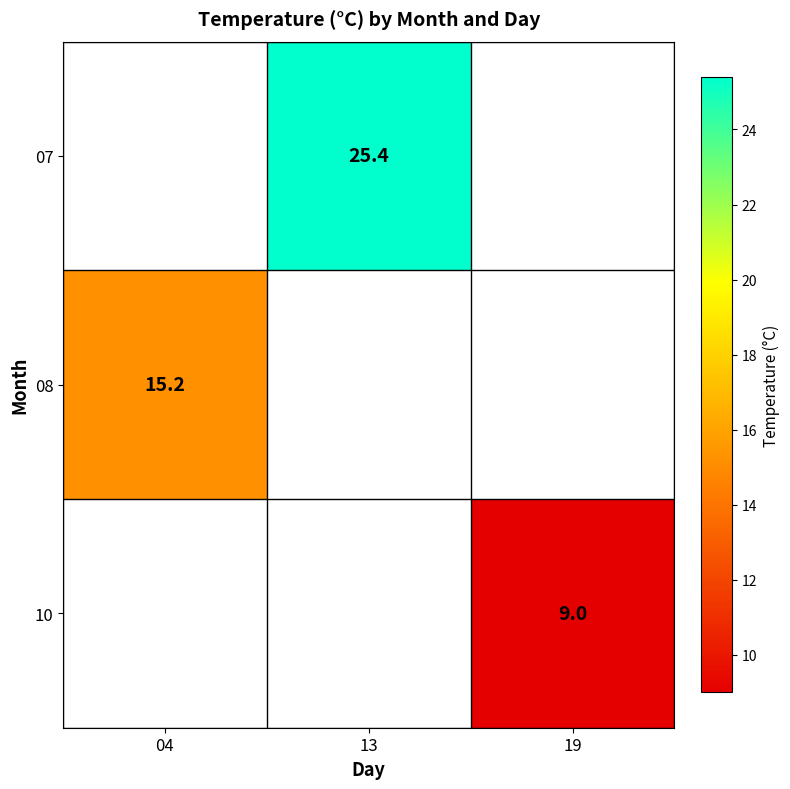

The value of 07 at 13 is 25.4. True or false?

True